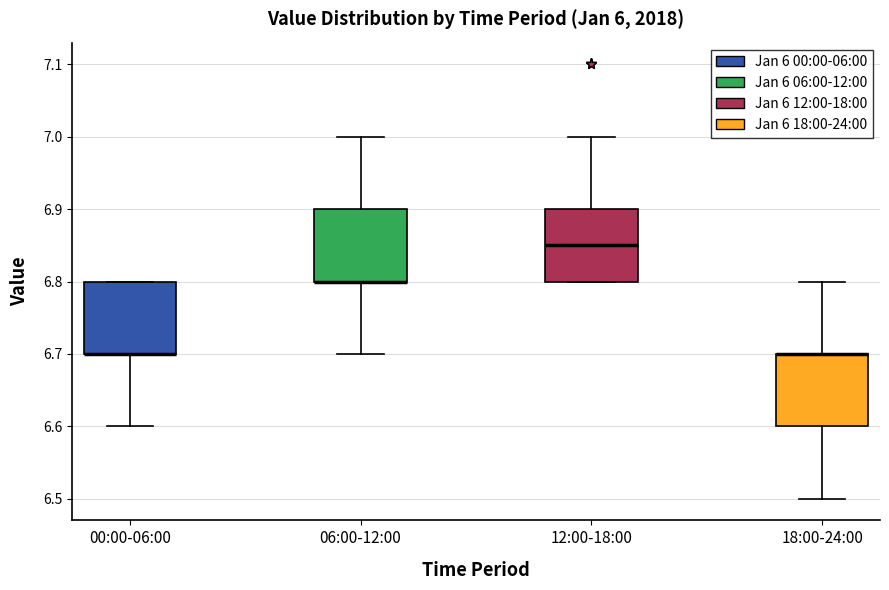

Reading left to right, transcribe this box plot: for each box, give where its median line is, the range the box spans, and where its two whiskers end, as read against the y-axis. The values are not printed on the chart, so give them approximately, as read against the axis.

00:00-06:00: median 6.70 (drawn on the box's lower edge), box 6.70 to 6.80, whiskers 6.60 to 6.80
06:00-12:00: median 6.80 (drawn on the box's lower edge), box 6.80 to 6.90, whiskers 6.70 to 7.00
12:00-18:00: median 6.85, box 6.80 to 6.90, whiskers 6.80 to 7.00
18:00-24:00: median 6.70 (drawn on the box's upper edge), box 6.60 to 6.70, whiskers 6.50 to 6.80